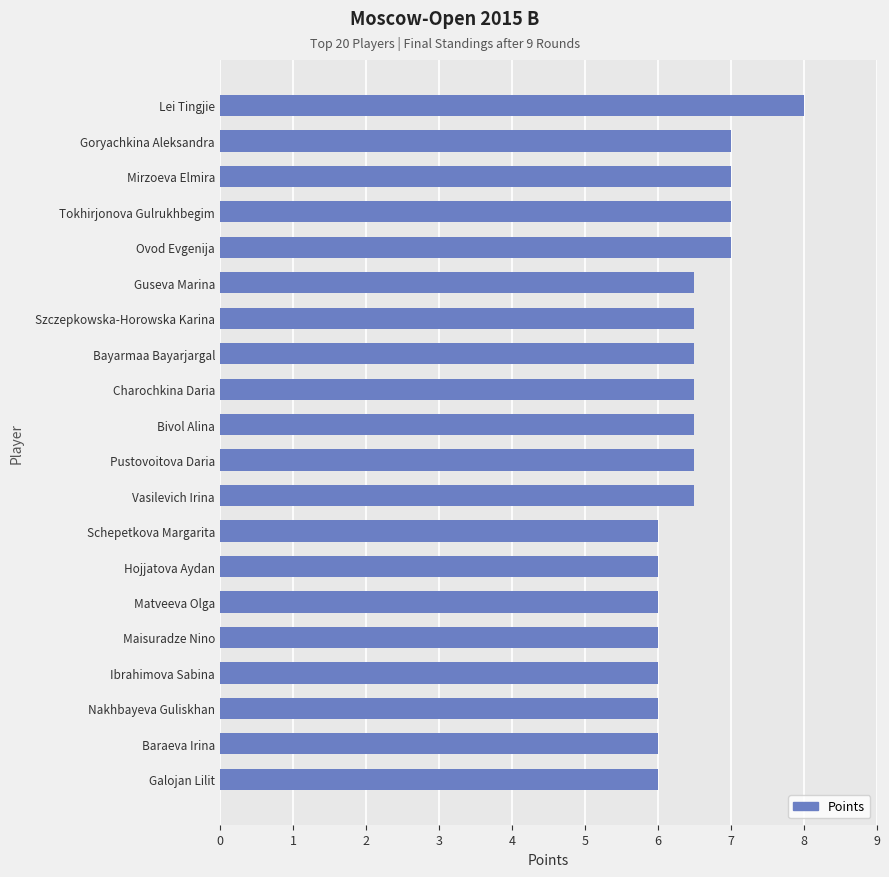

How many categories are shown in the chart?

20